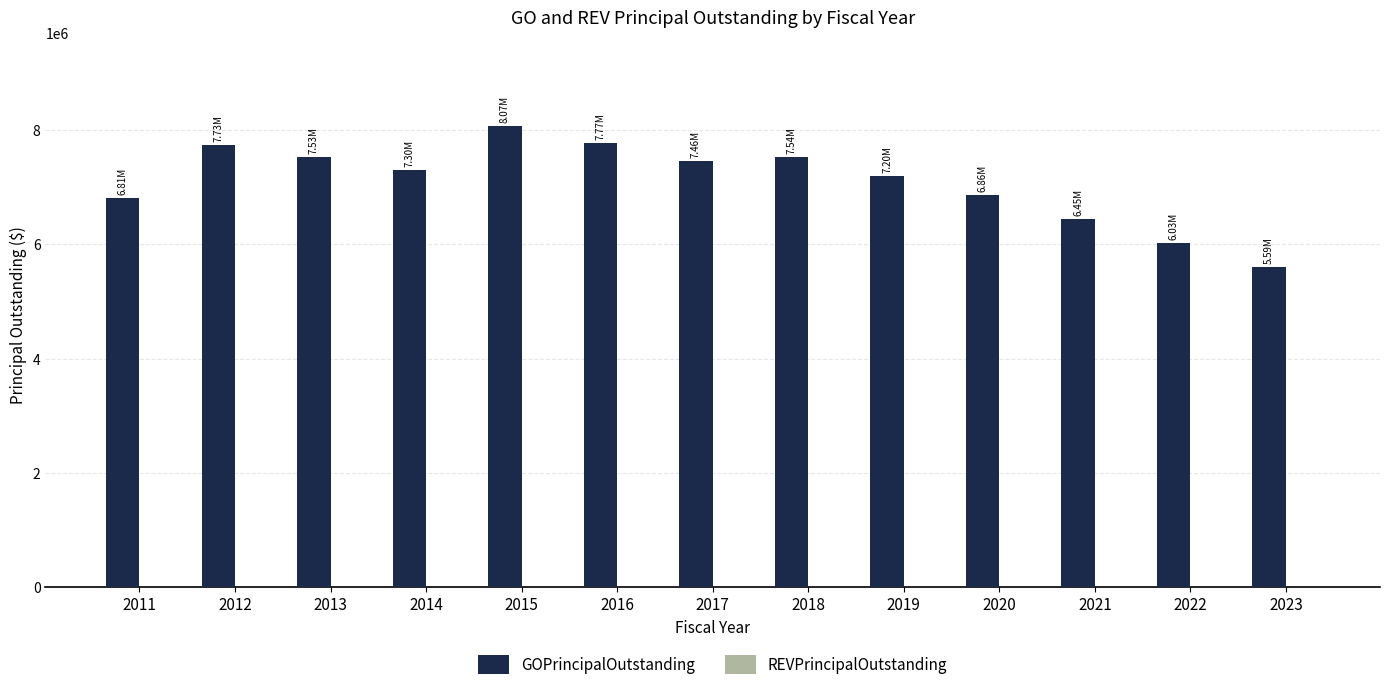

How many distinct data groups are displayed?

1